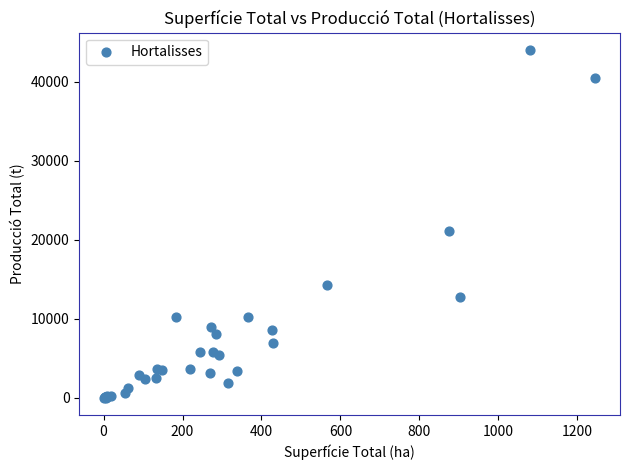

What Y value in the scatter plot is closest to 22006?

21099